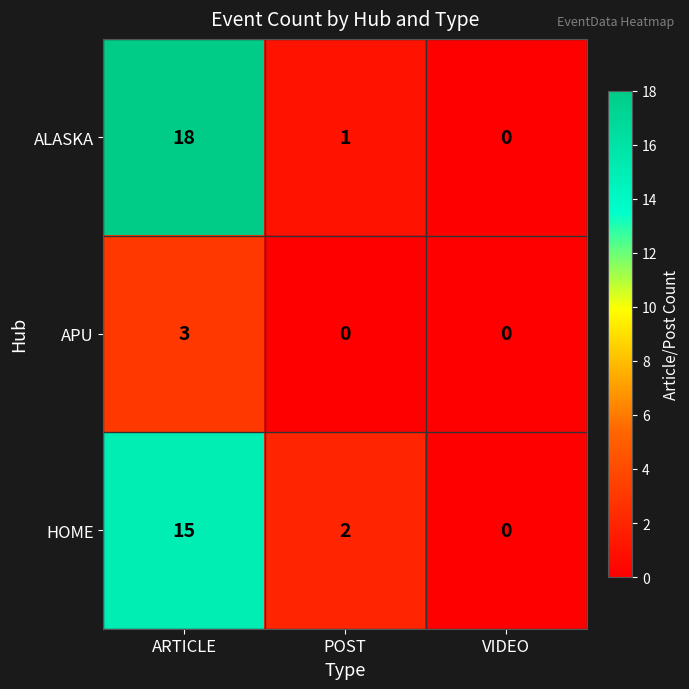

What is the difference between the maximum and minimum values in the ALASKA series?

18